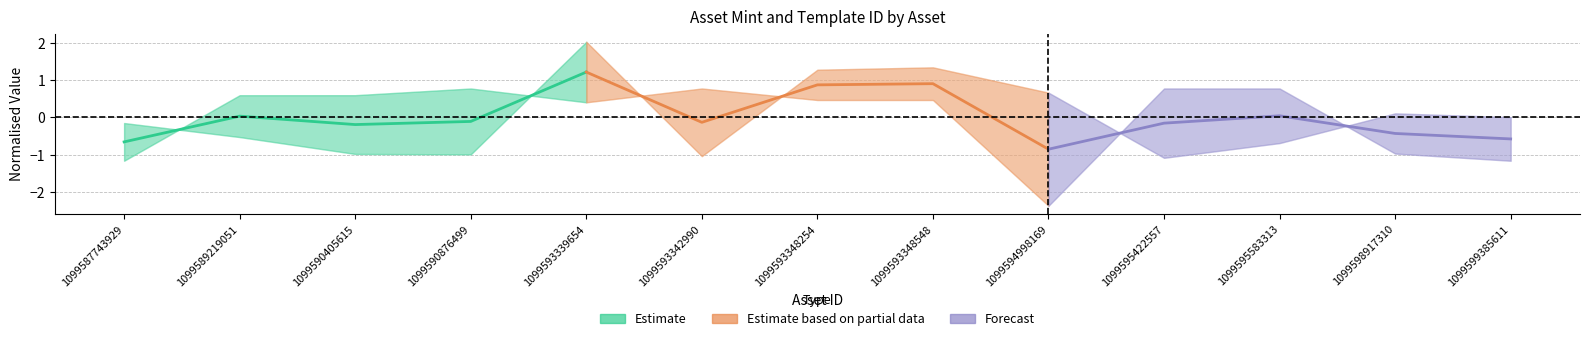

What is the difference between the maximum and minimum values in the Forecast series?

0.9